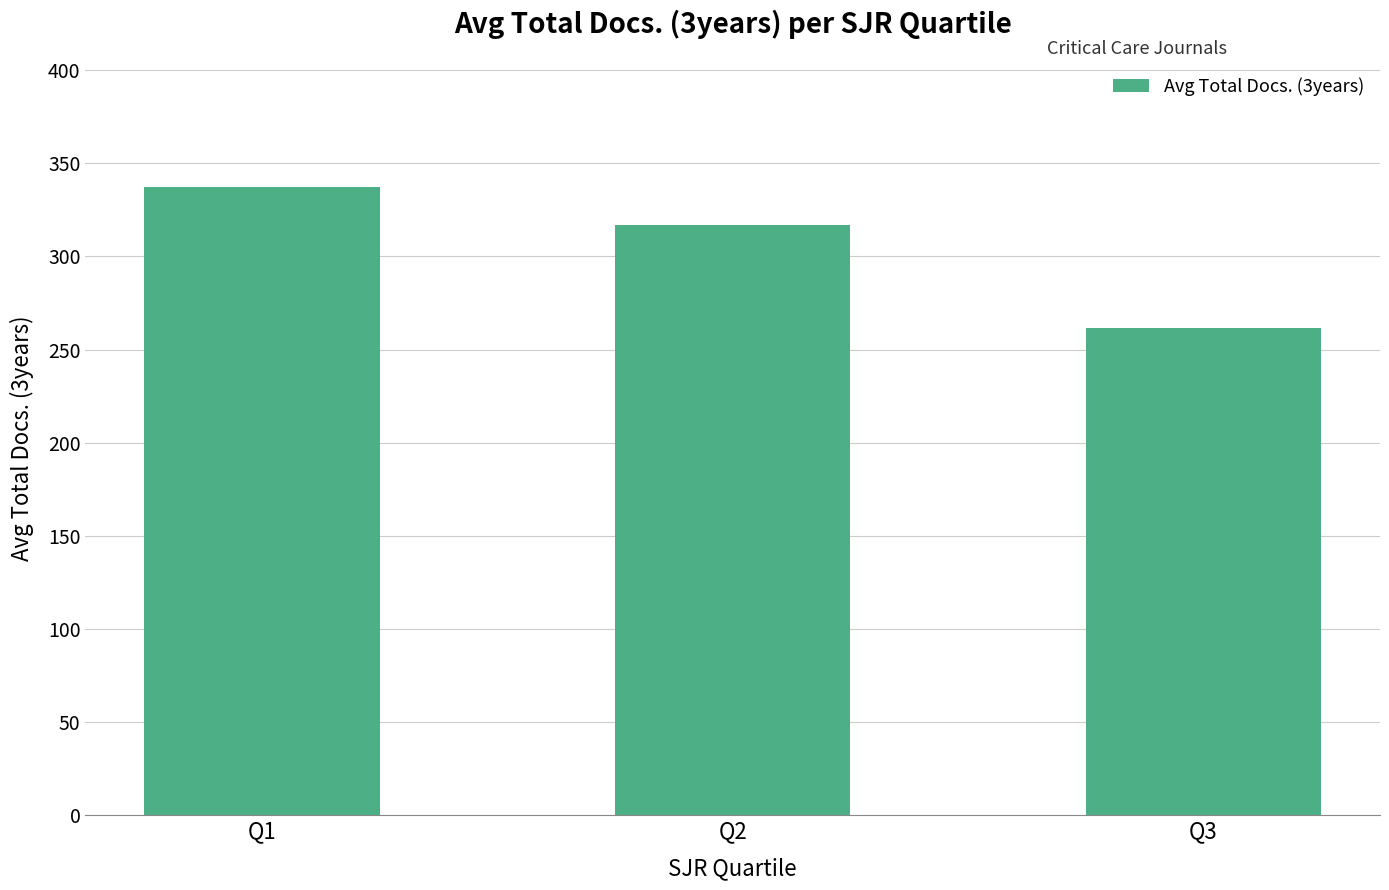

Count the number of categories in the chart.

3